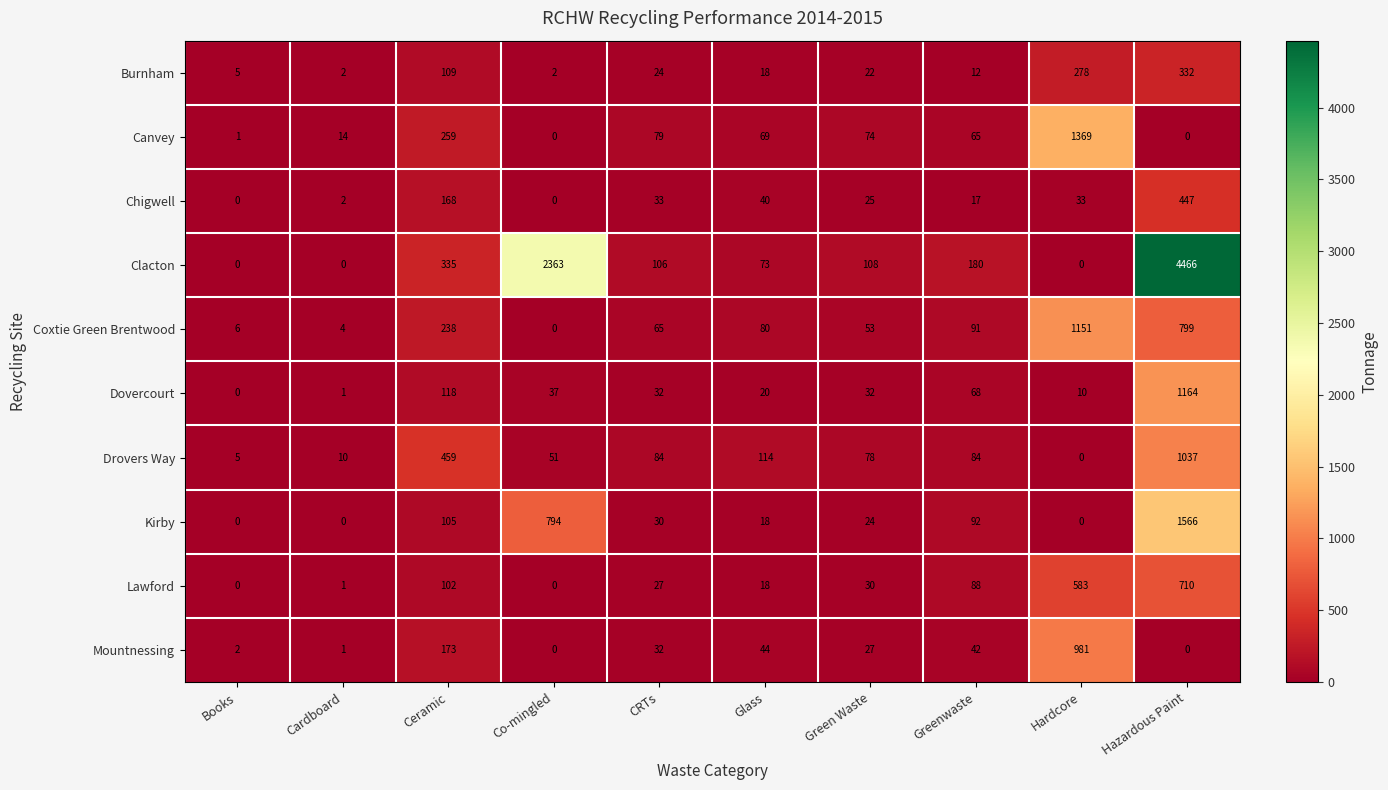

Is it true that Burnham equals 10 at Green Waste?

False